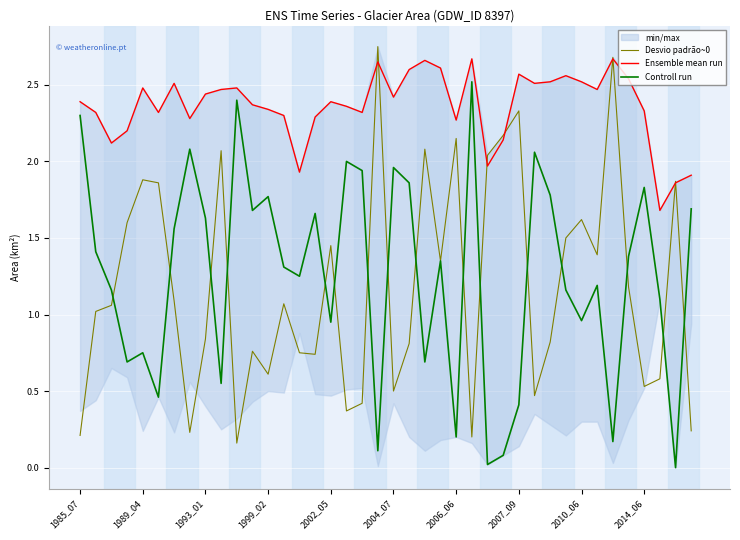

Which series changed the most between 13 and 37?

Ensemble mean run